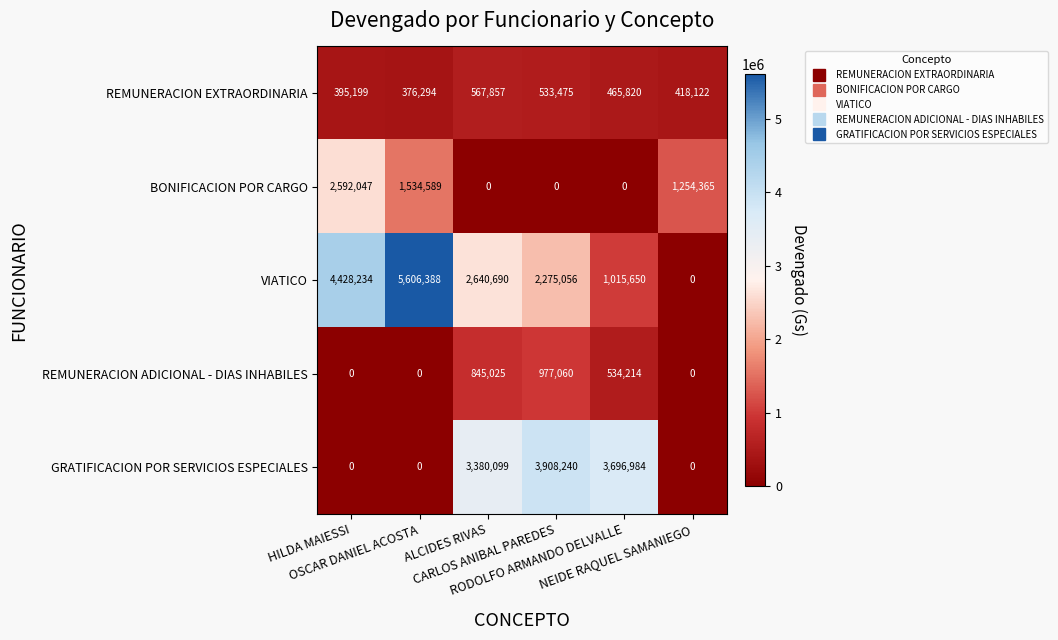

How many series are shown in this chart?

5